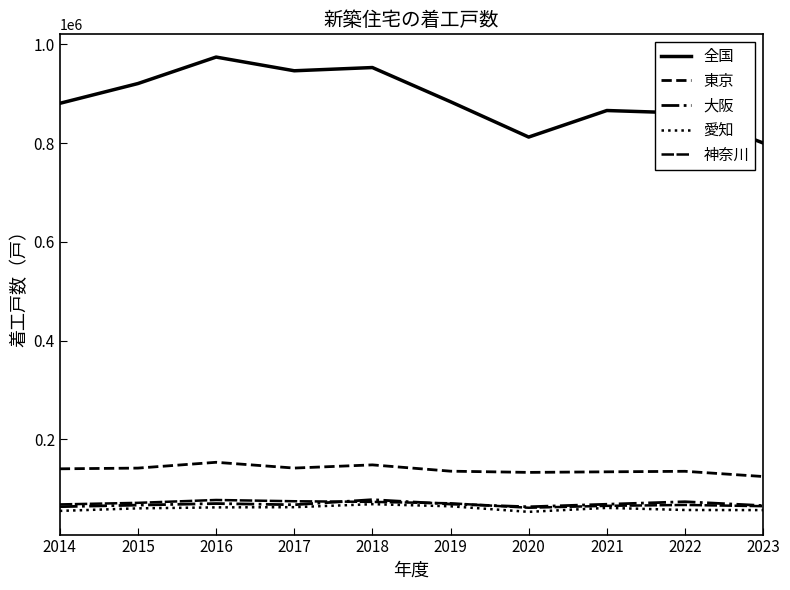

How many lines are shown in the chart?

5